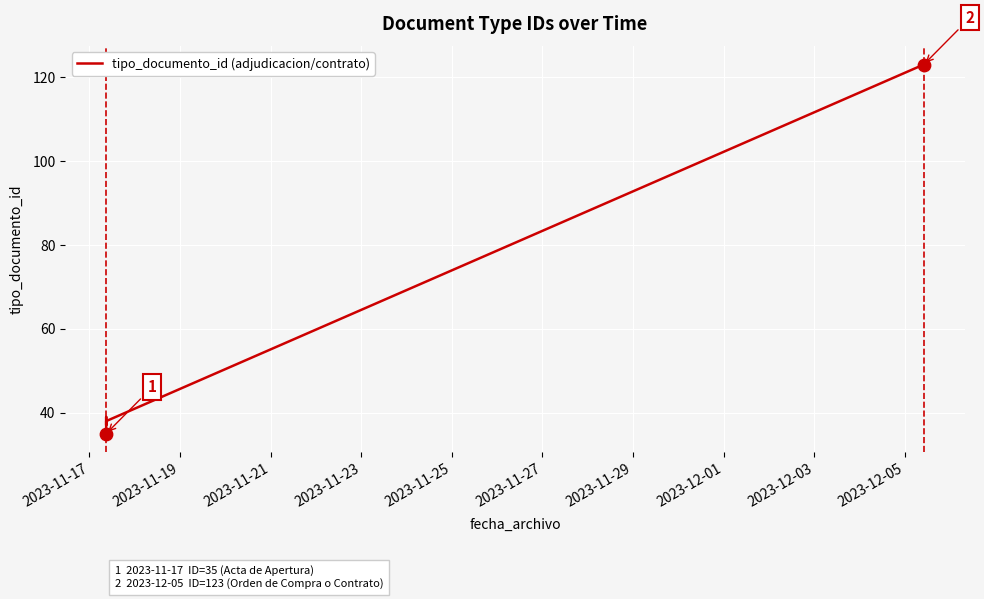

Between 2023-11-17 and 2023-11-23, which is larger?

2023-11-23